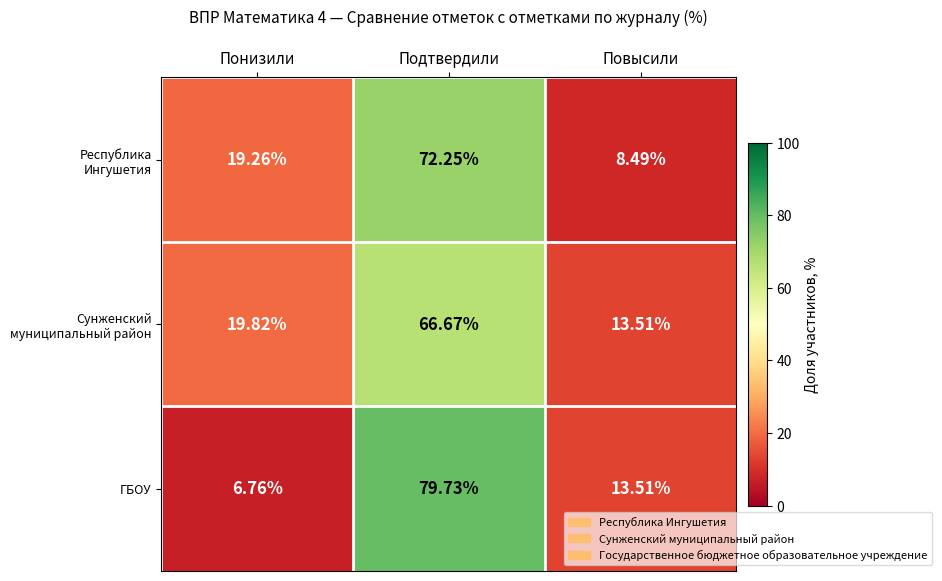

What is the spread (max minus min) of values at Подтвердили?

13.1